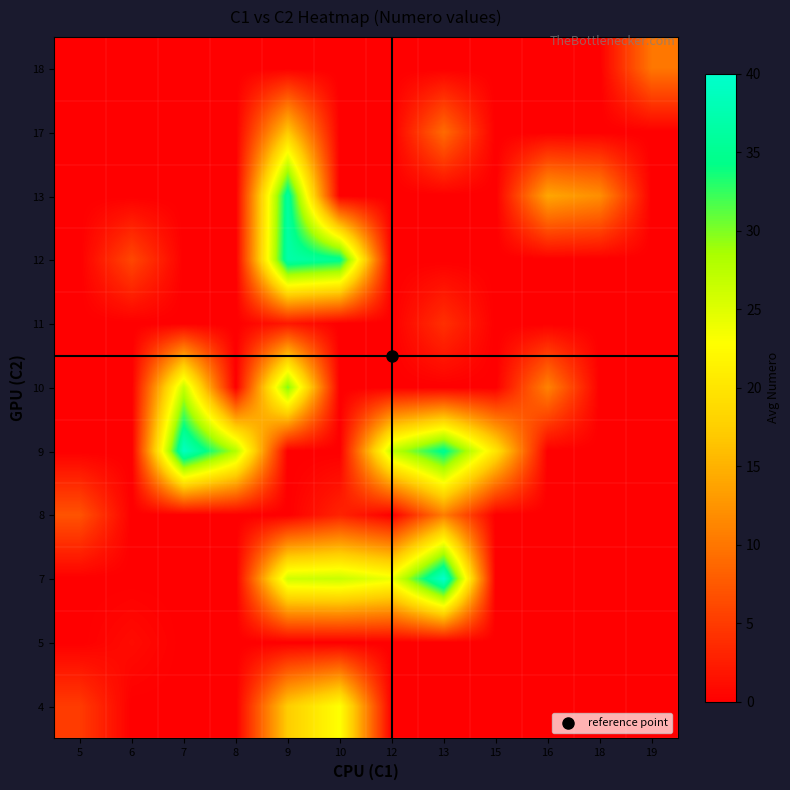

Reading left to right, extract all data points from this chart.

4: 5=5.0	6=0.0	7=0.0	8=0.0	9=17.3	10=23.0	12=0.0	13=0.0	15=0.0	16=0.0	18=0.0	19=0.0
5: 5=0.0	6=1.0	7=0.0	8=0.0	9=0.0	10=0.0	12=0.0	13=0.0	15=0.0	16=0.0	18=0.0	19=0.0
7: 5=0.0	6=0.0	7=0.0	8=0.0	9=26.0	10=26.5	12=24.0	13=40.0	15=0.0	16=0.0	18=0.0	19=0.0
8: 5=7.0	6=0.0	7=0.0	8=0.0	9=0.0	10=3.0	12=0.0	13=10.5	15=0.0	16=0.0	18=0.0	19=0.0
9: 5=0.0	6=0.0	7=39.0	8=28.0	9=0.0	10=0.0	12=27.0	13=35.0	15=20.0	16=0.0	18=0.0	19=0.0
10: 5=0.0	6=0.0	7=26.7	8=0.0	9=30.0	10=0.0	12=0.0	13=0.0	15=0.0	16=11.0	18=0.0	19=0.0
11: 5=0.0	6=0.0	7=0.0	8=0.0	9=2.0	10=0.0	12=0.0	13=4.0	15=0.0	16=0.0	18=0.0	19=0.0
12: 5=0.0	6=6.0	7=0.0	8=0.0	9=37.0	10=35.0	12=0.0	13=0.0	15=0.0	16=0.0	18=0.0	19=0.0
13: 5=0.0	6=0.0	7=0.0	8=0.0	9=36.0	10=0.0	12=0.0	13=0.0	15=0.0	16=14.0	18=12.0	19=0.0
17: 5=0.0	6=0.0	7=0.0	8=0.0	9=17.0	10=0.0	12=0.0	13=9.0	15=0.0	16=0.0	18=0.0	19=0.0
18: 5=0.0	6=0.0	7=0.0	8=0.0	9=0.0	10=0.0	12=0.0	13=0.0	15=0.0	16=0.0	18=0.0	19=10.0